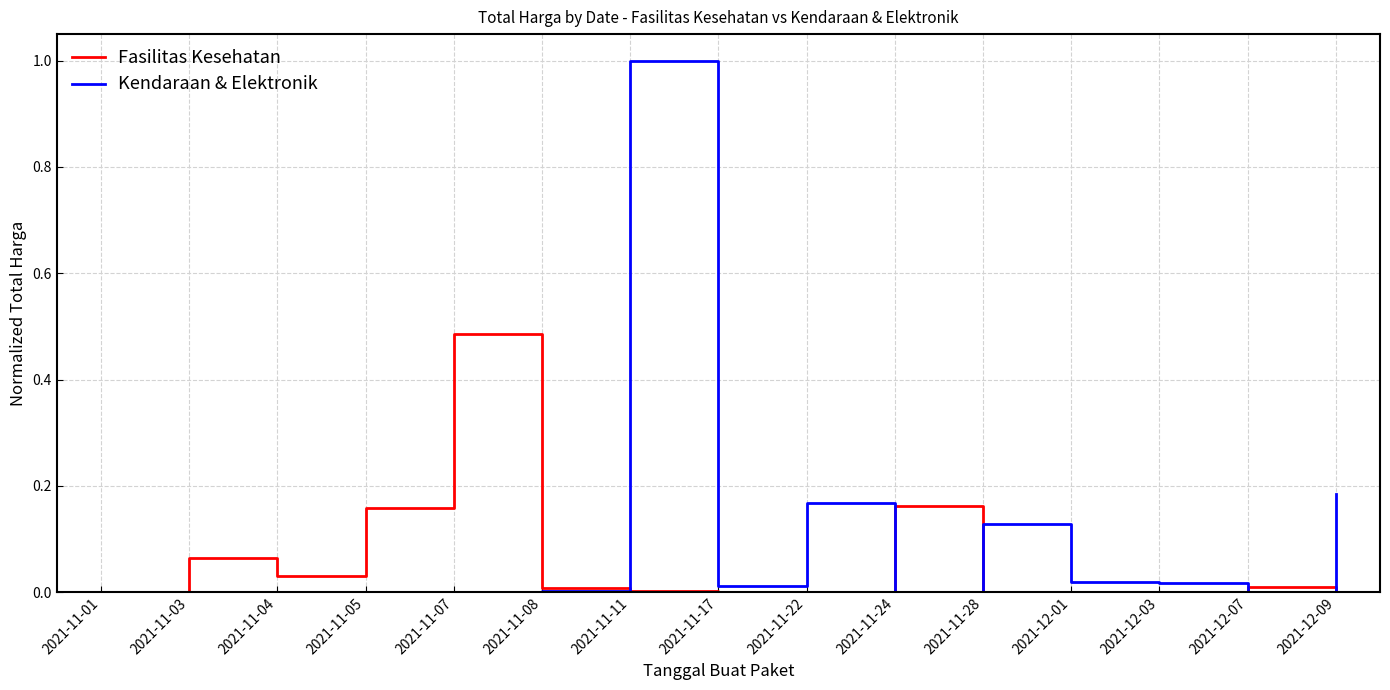

After their last crossing, which series has the higher values: Fasilitas Kesehatan or Kendaraan & Elektronik?

Kendaraan & Elektronik